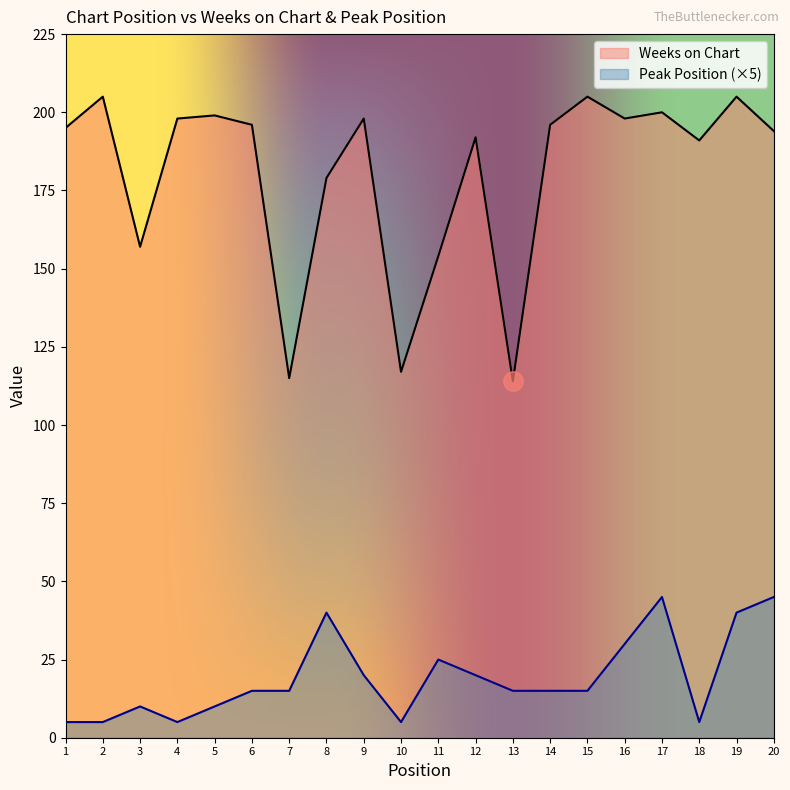

What is the value of the Weeks on Chart point at the 10th from the left?

117